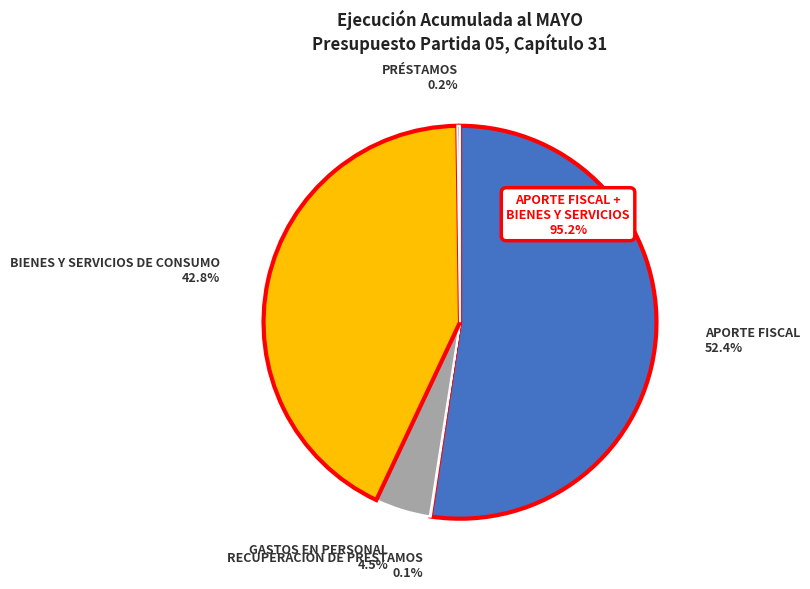

To the nearest percent, what is the difference between the largest and smallest slice percentages?

52%